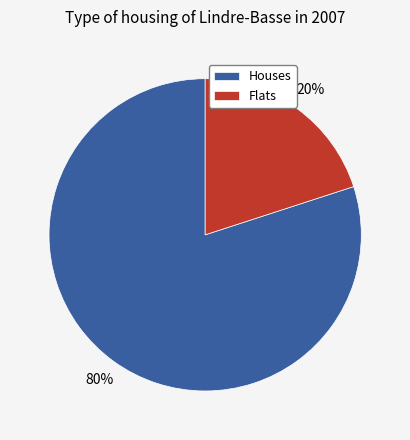

Is it true that Flats is 20% of the pie?

True